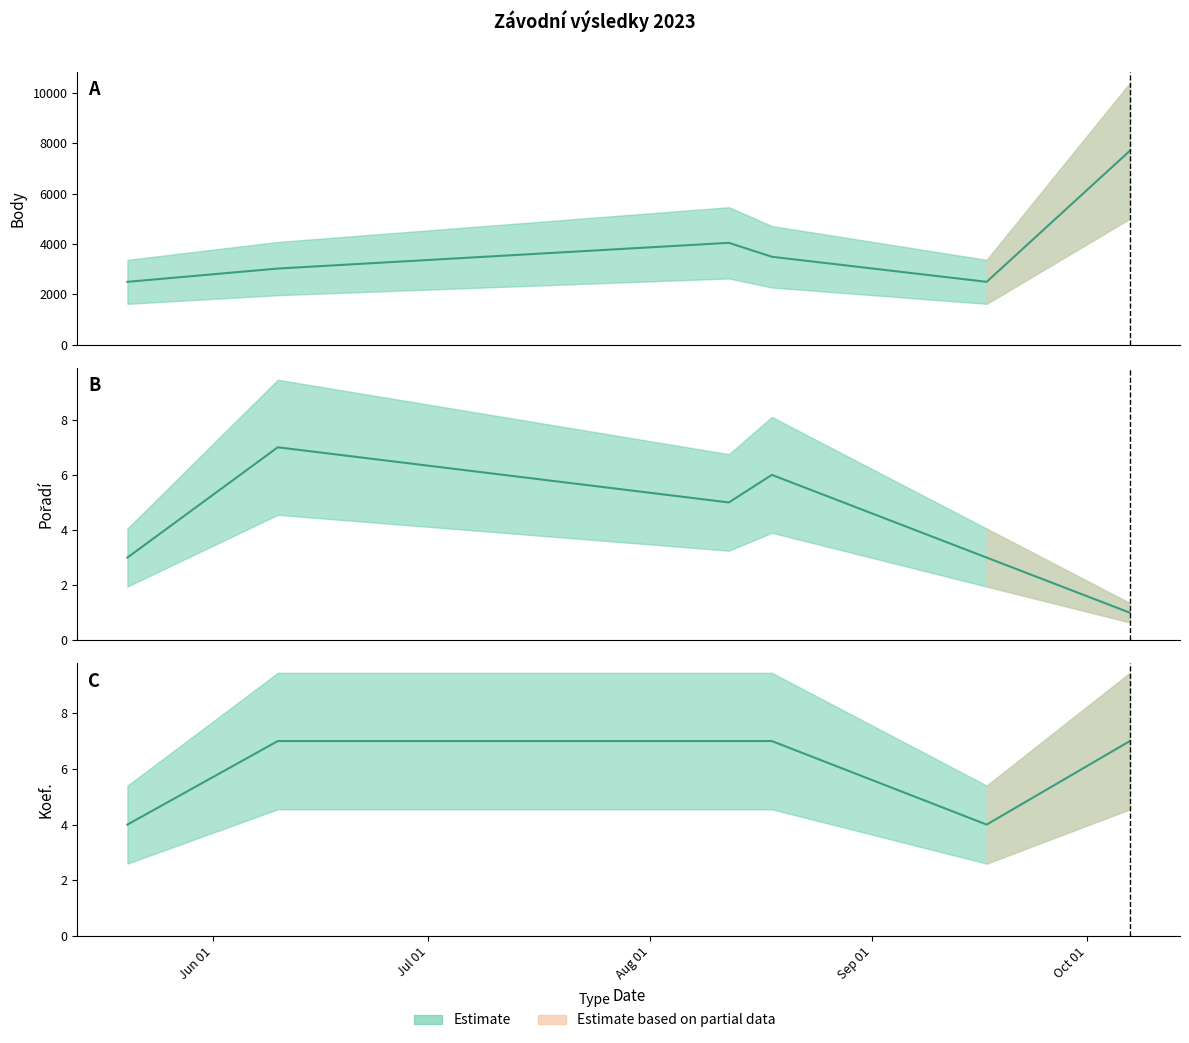

Reading left to right, transcribe all the data shown in this chart.

Body: 2023-05-20=2496	2023-06-10=3024	2023-08-12=4047	2023-08-18=3493	2023-09-17=2496	2023-10-07=7707
Pořadí: 2023-05-20=3	2023-06-10=7	2023-08-12=5	2023-08-18=6	2023-09-17=3	2023-10-07=1
Koef.: 2023-05-20=4	2023-06-10=7	2023-08-12=7	2023-08-18=7	2023-09-17=4	2023-10-07=7